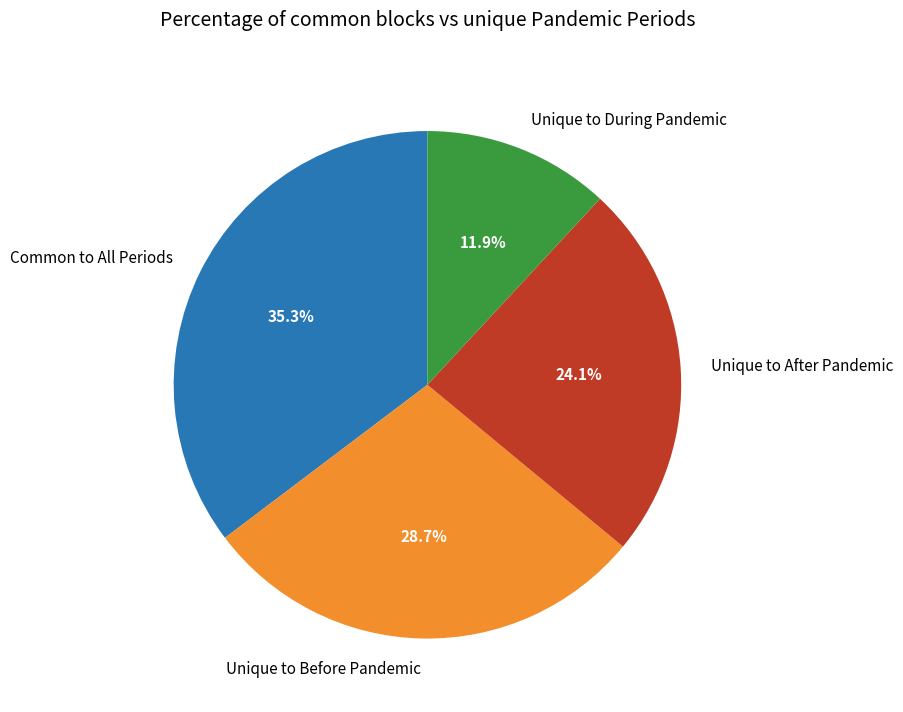

Is there a majority slice in this chart?

No